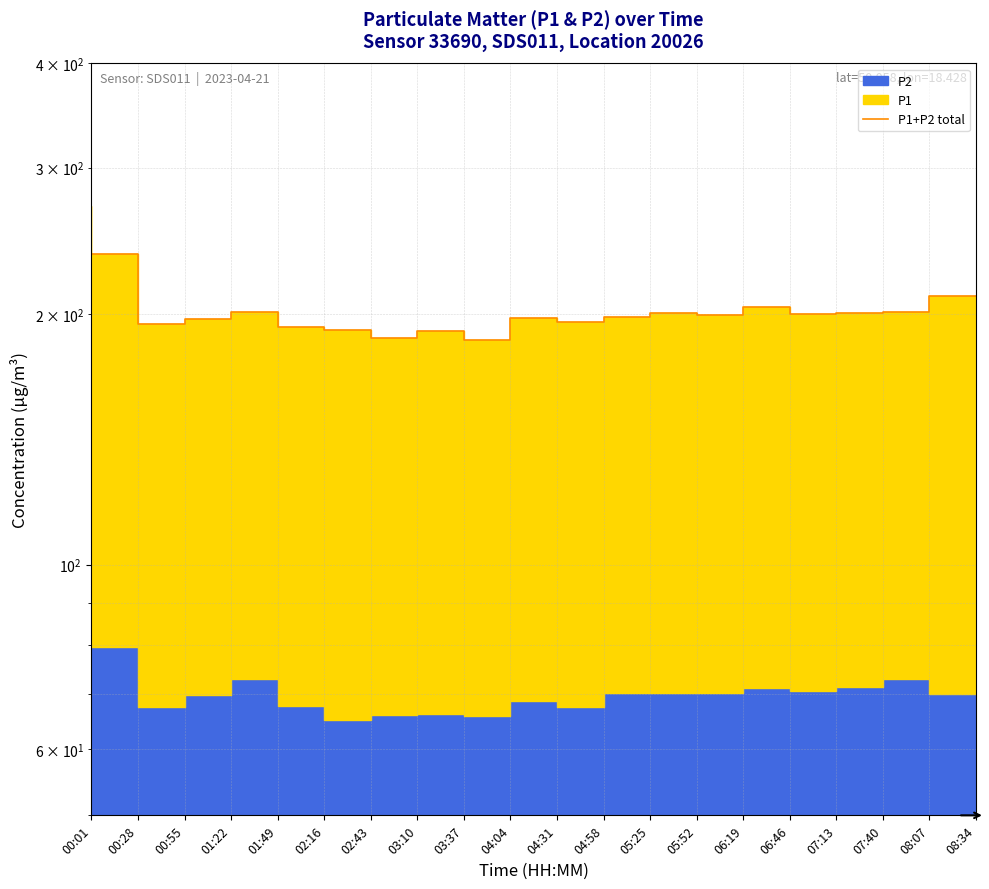

Is it true that the value at 04:31 is 198.0?

True